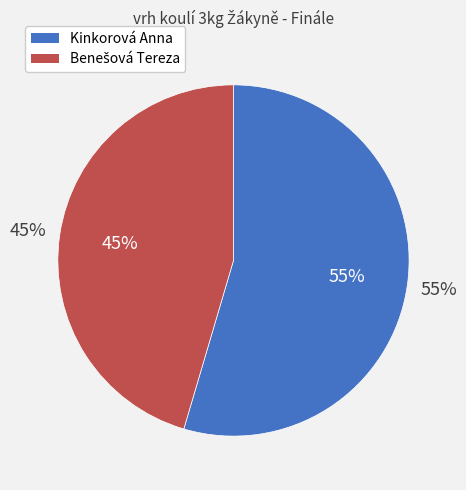

Is Kinkorová Anna the majority of the pie?

Yes